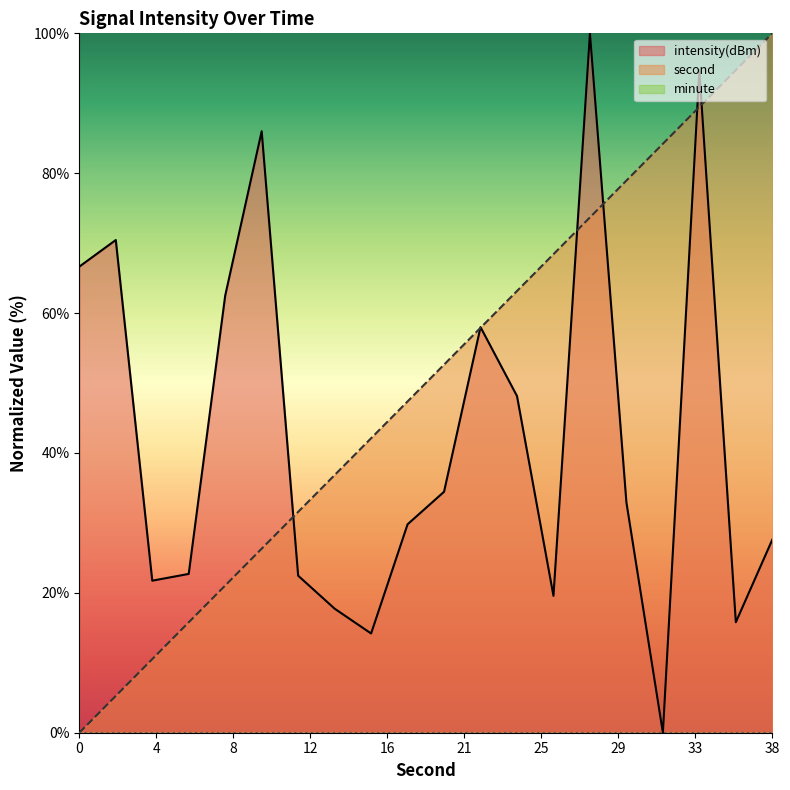

At how many categories does at least one series exceed 11?

20